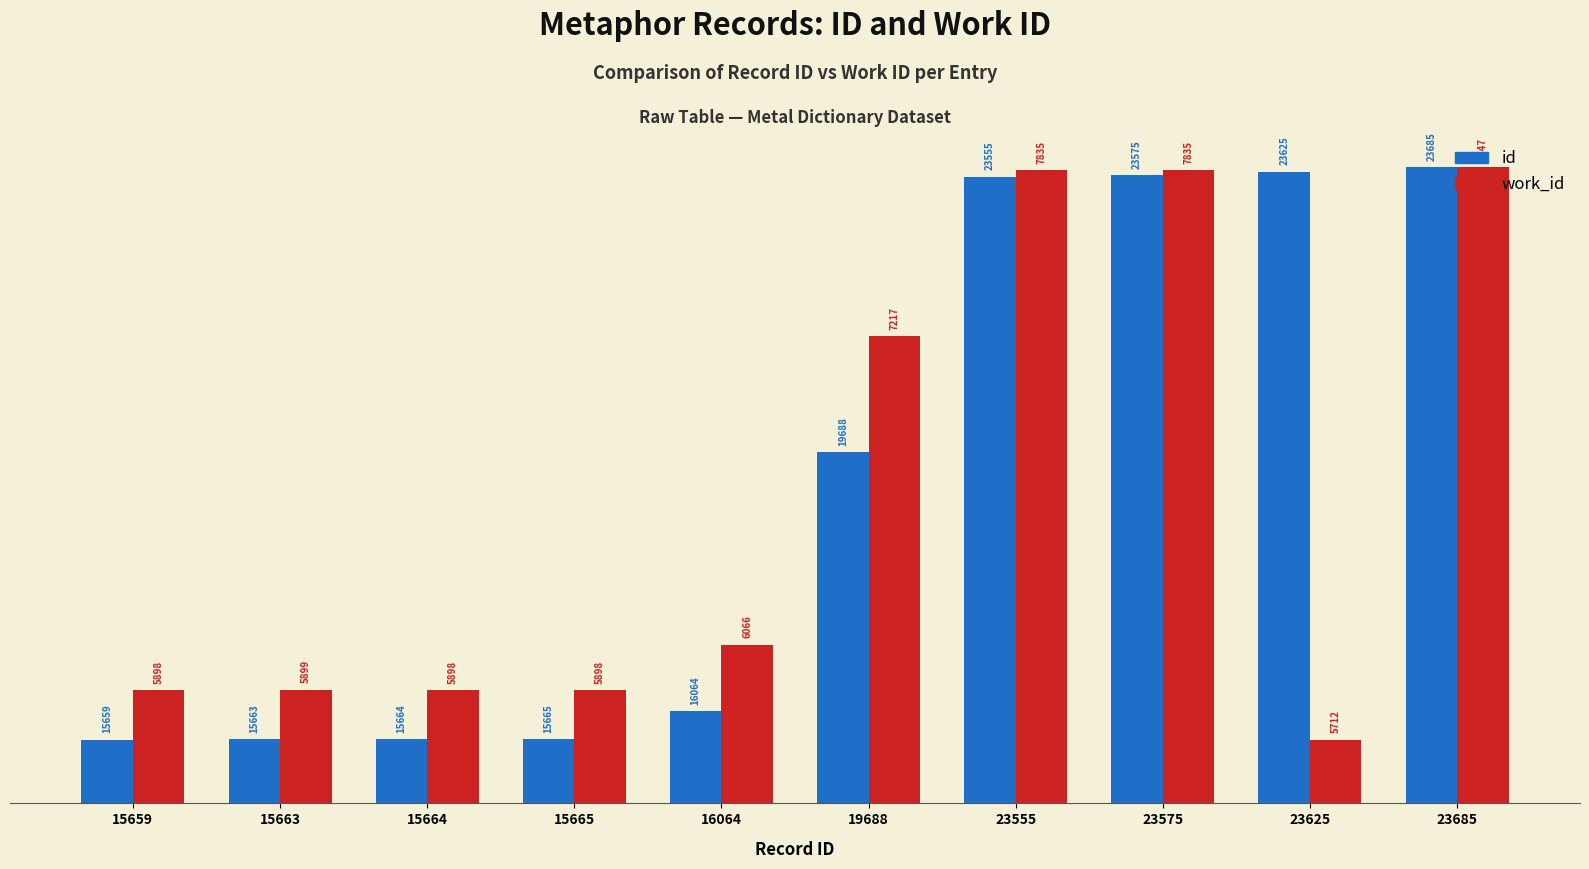

What are all the series names shown in the legend?

id, work_id